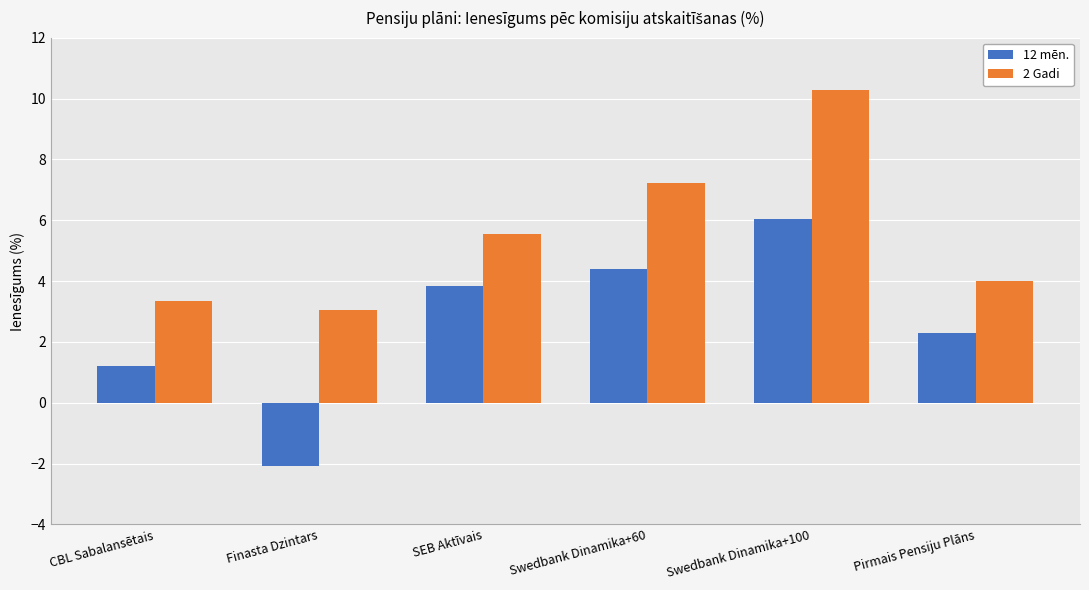

What is the spread (max minus min) of values at Swedbank Dinamika+100?

4.2